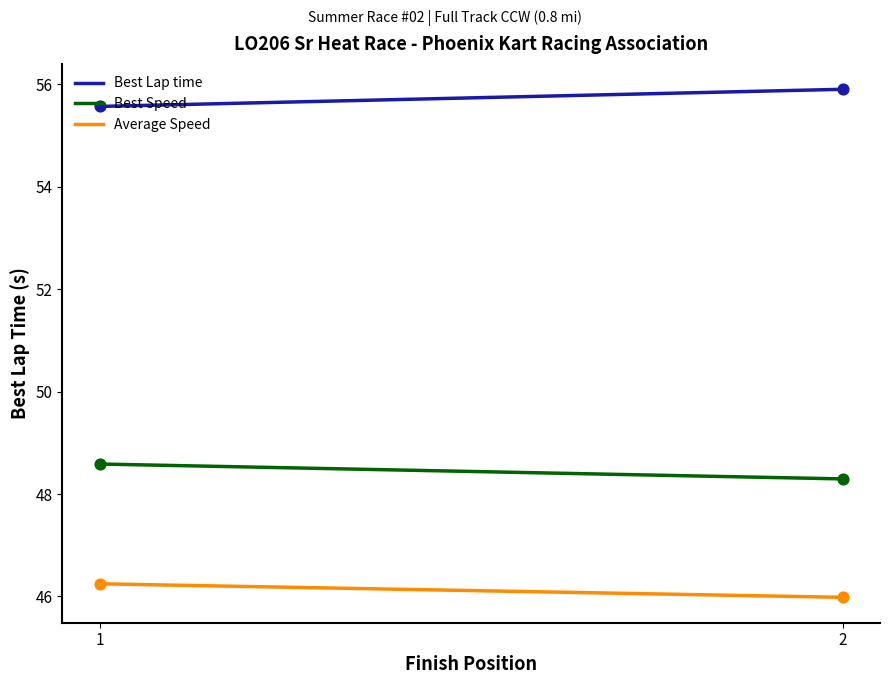

Which series has the largest total across all categories?

Best Lap time